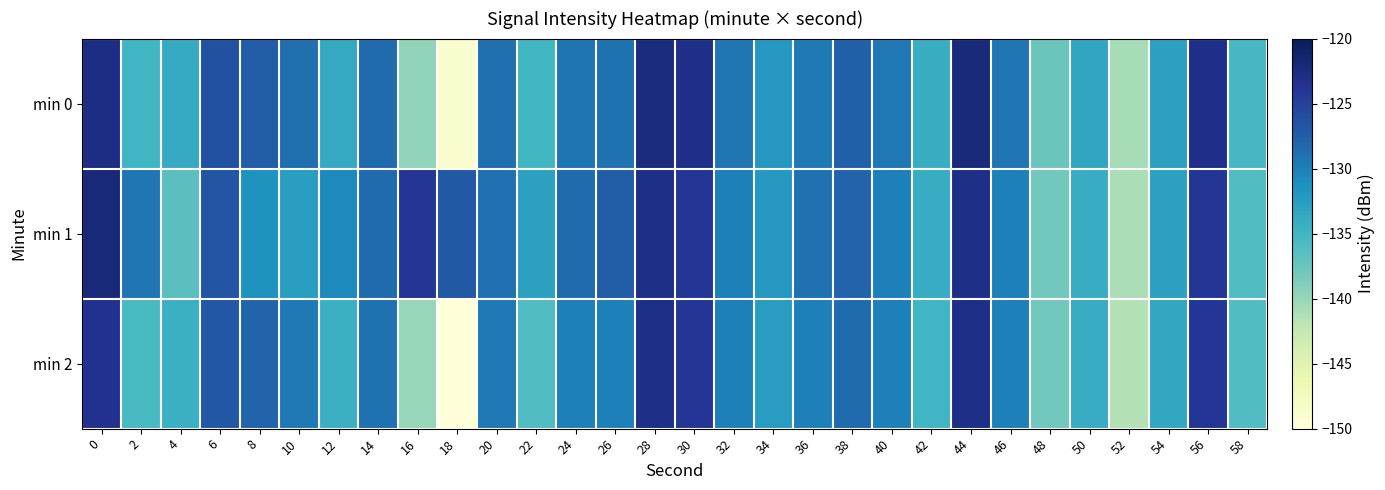

What is the total value across all series at 28?

-368.5